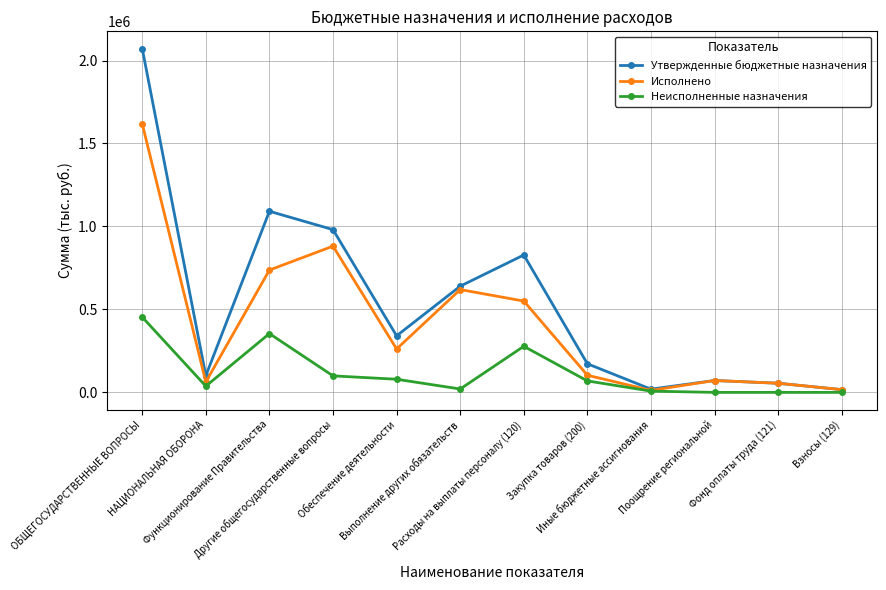

How many values in the Неисполненные назначения series exceed 69102?

6